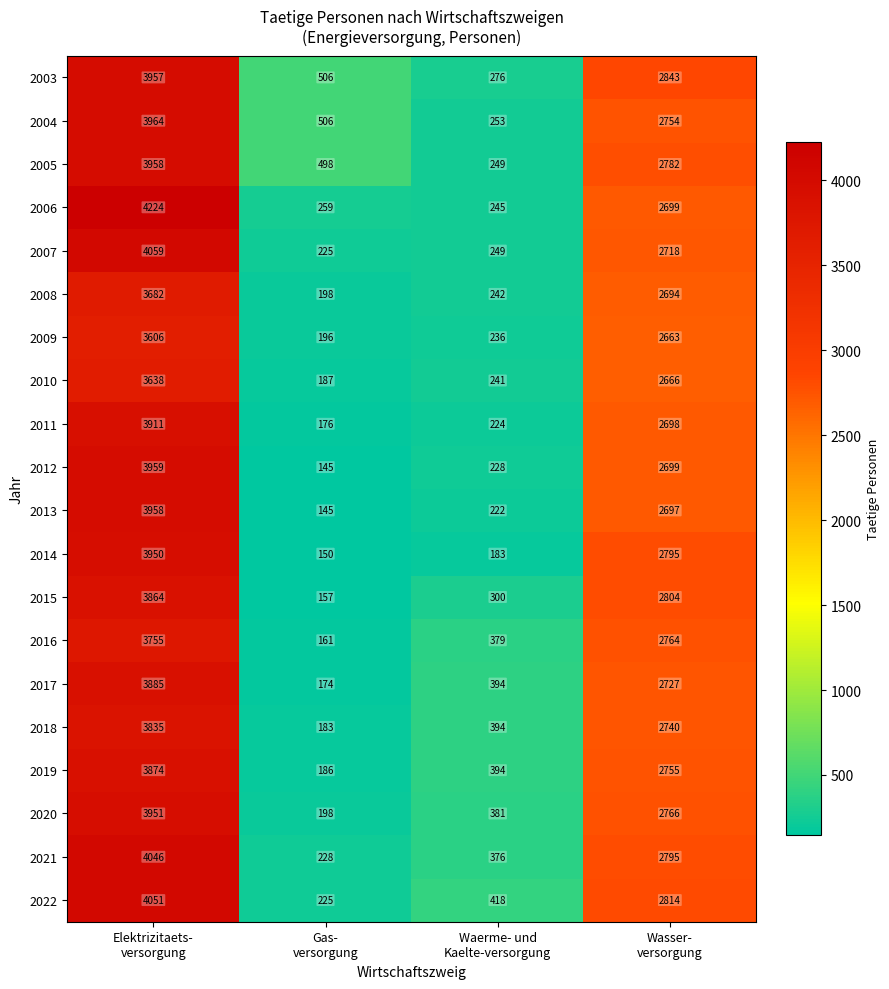

At which category is the sum across all series the highest?

Elektrizitaets-
versorgung